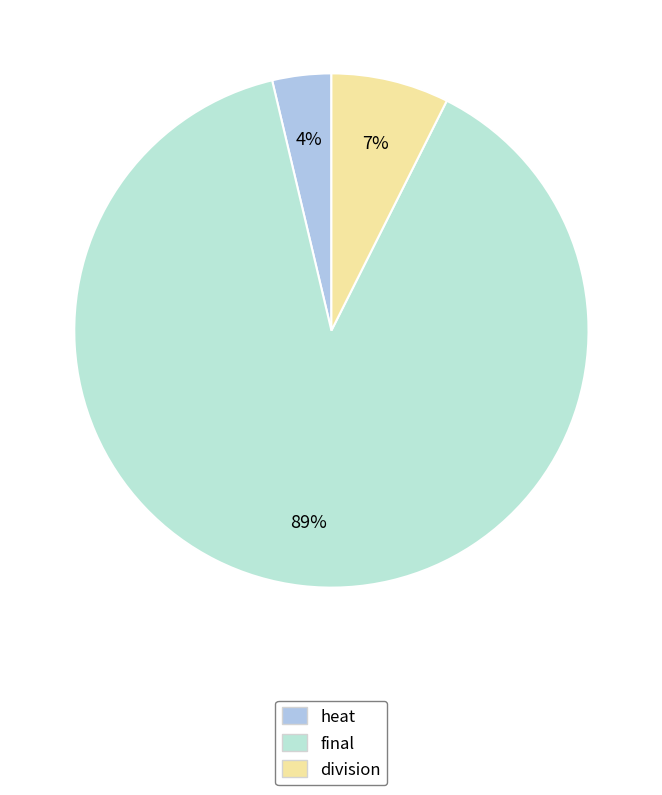

Does any single category account for the majority?

Yes